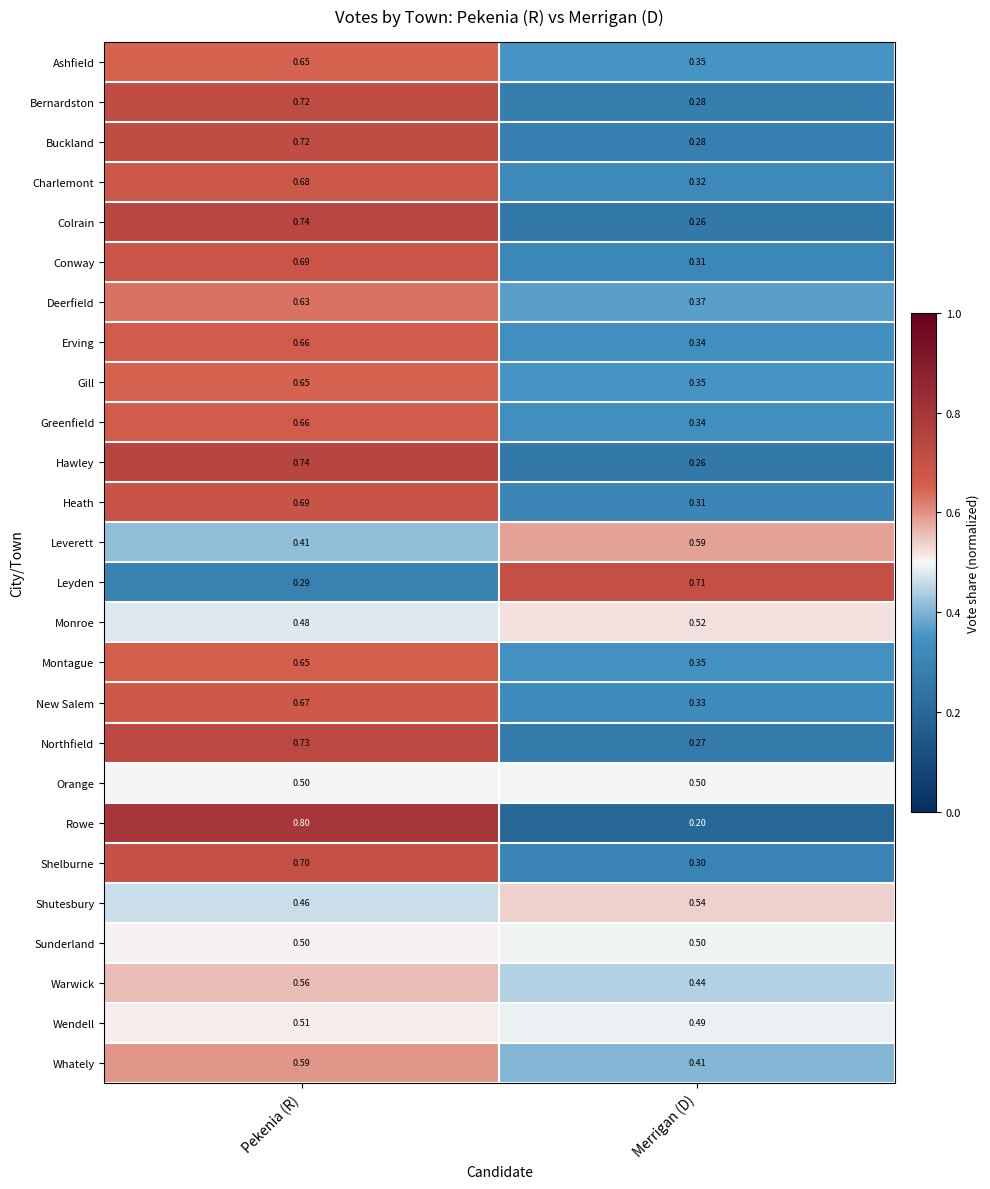

Which series changed the most between Pekenia (R) and Merrigan (D)?

Rowe